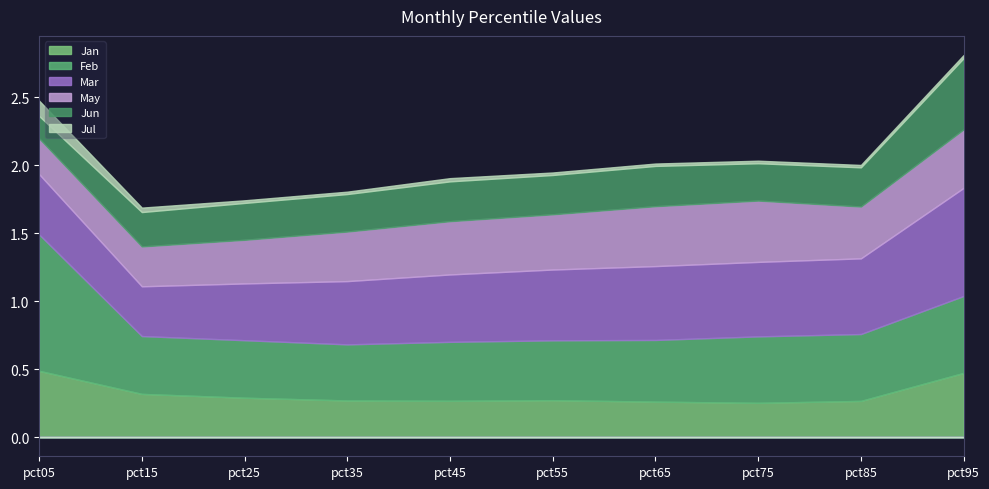

The Jan series shows 0.3 at pct65. True or false?

True